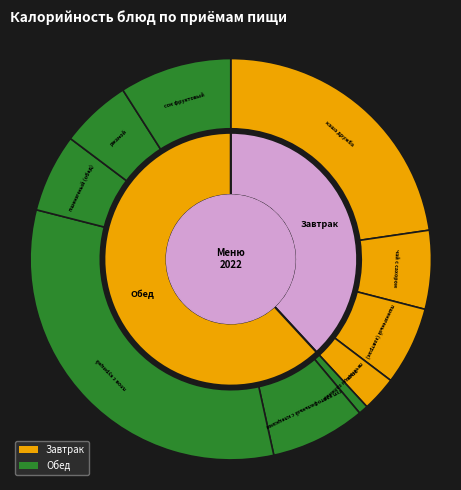

Between каша дружба and суп картофельный с клецками, which is larger?

каша дружба